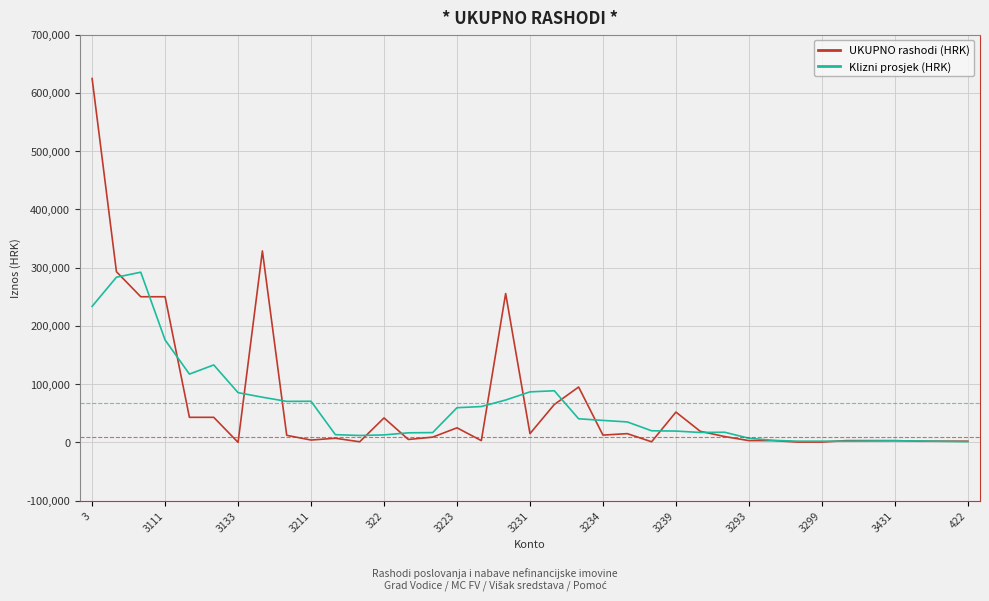

Count the number of categories in the chart.

37